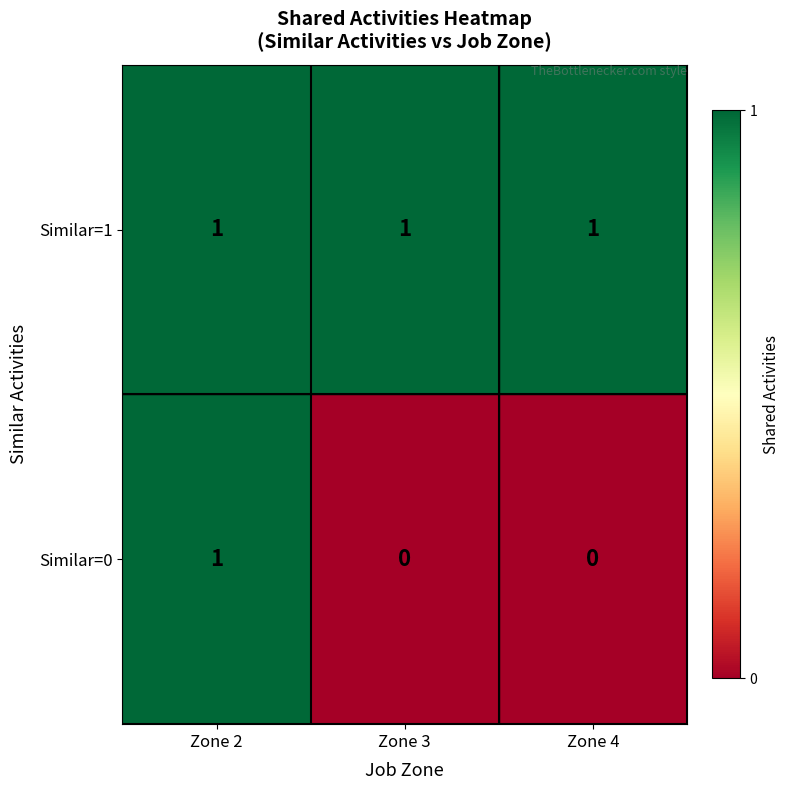

Reading left to right, list all the values displayed in this chart.

Similar=1: Zone 2=1	Zone 3=1	Zone 4=1
Similar=0: Zone 2=1	Zone 3=0	Zone 4=0